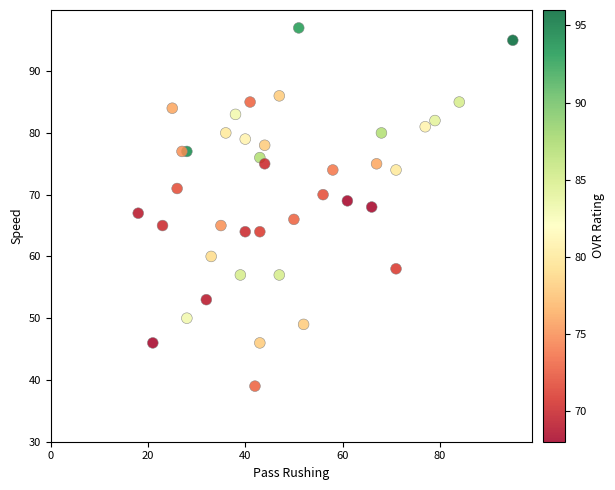

What is the range of X values (max minus min)?

77